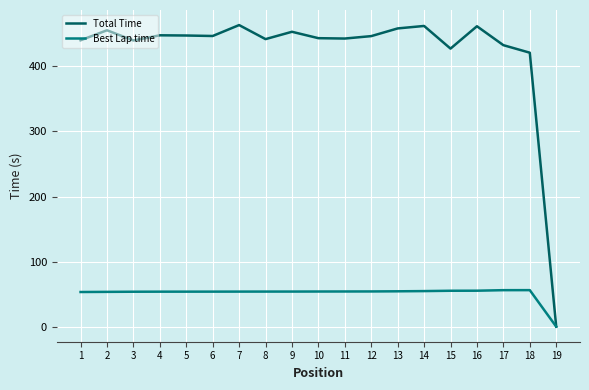

What is the total value across all series at 8?

495.8